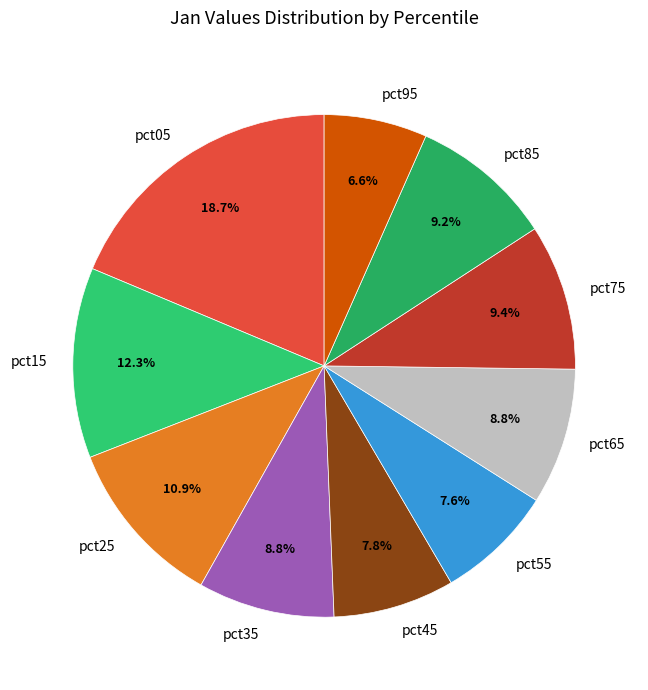

What is the ratio of the value at pct15 to the value at pct85?

1.3